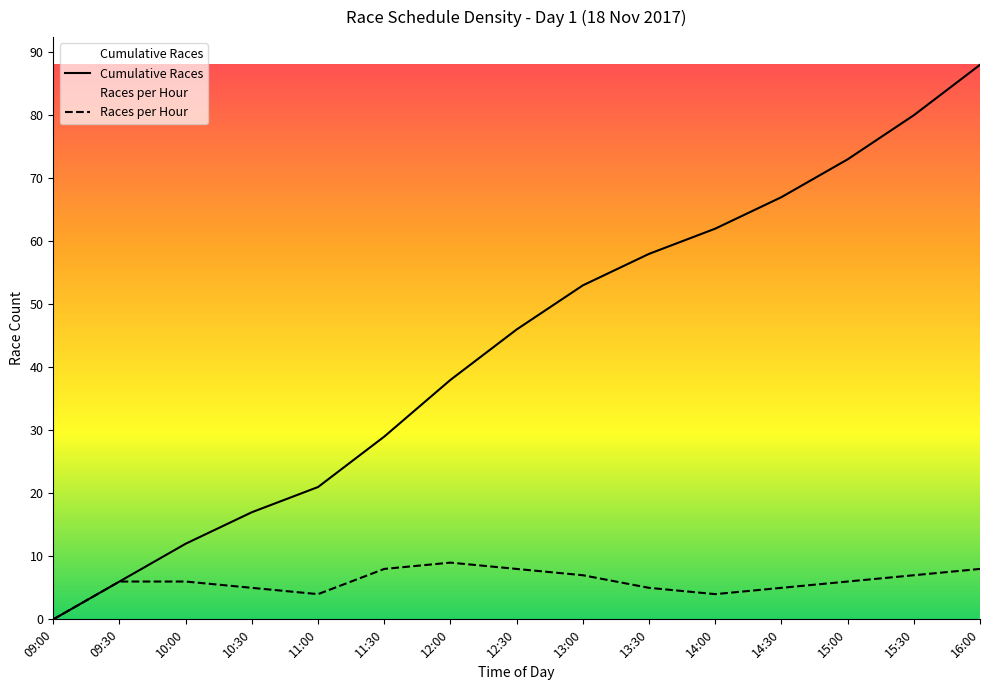

True or false: Races per Hour and Cumulative Races intersect in this chart.

False